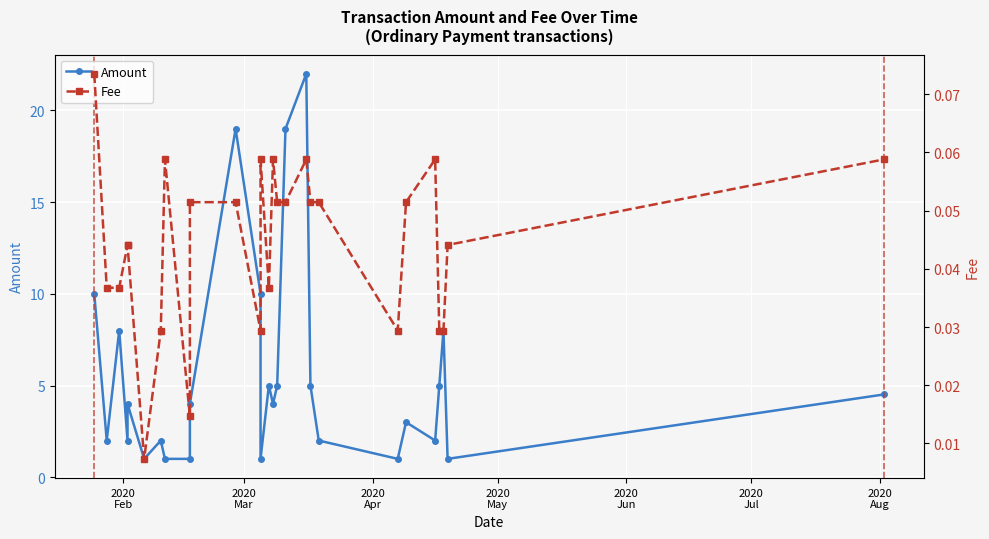

What is the greatest value displayed?

22.0